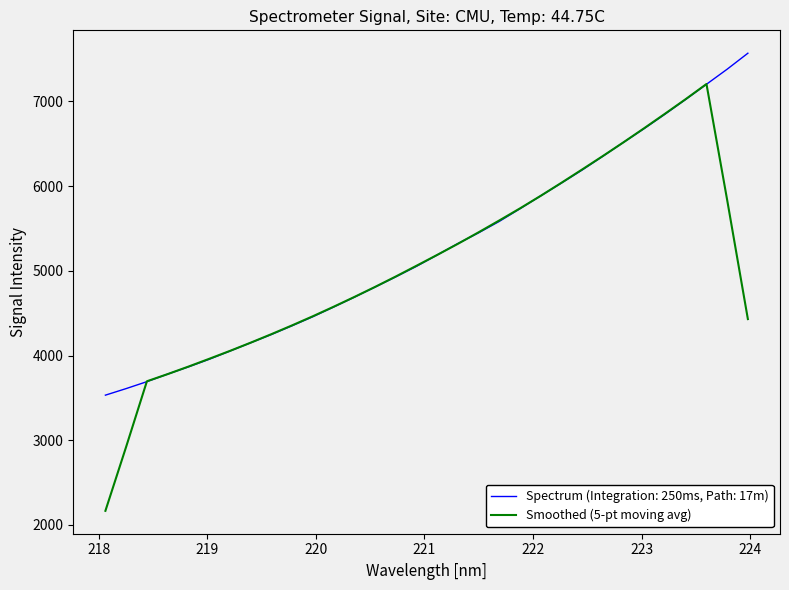

List the series in order of their peak value, lowest first.

Smoothed (5-pt moving avg), Spectrum (Integration: 250ms, Path: 17m)